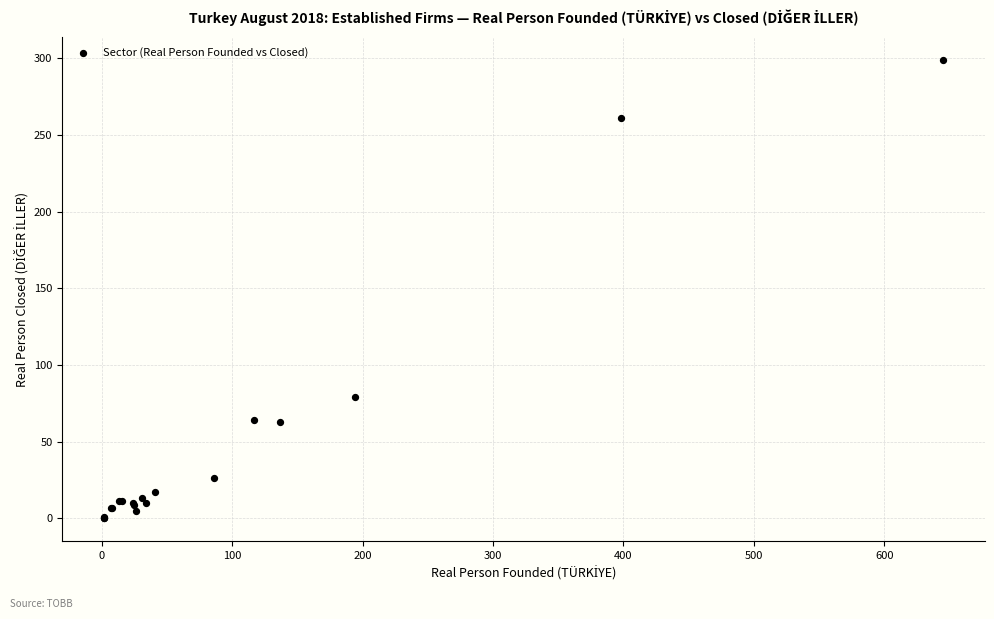

What Y value in the scatter plot is closest to 149?

79